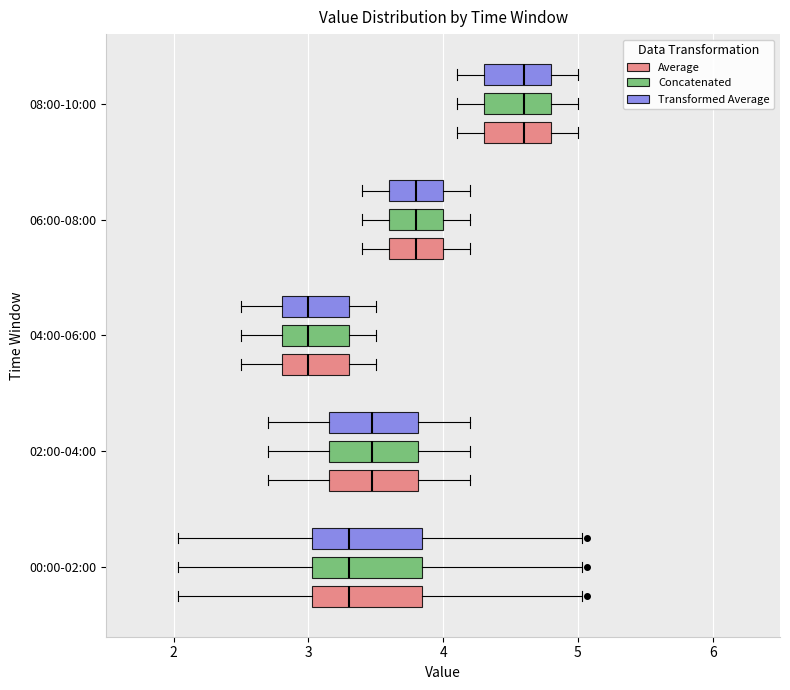

Where does the median line of the box for 02:00-04:00 (Transformed Average) sit on the x-axis? The values are not printed on the chart, so give them approximately, as read against the axis.

3.5